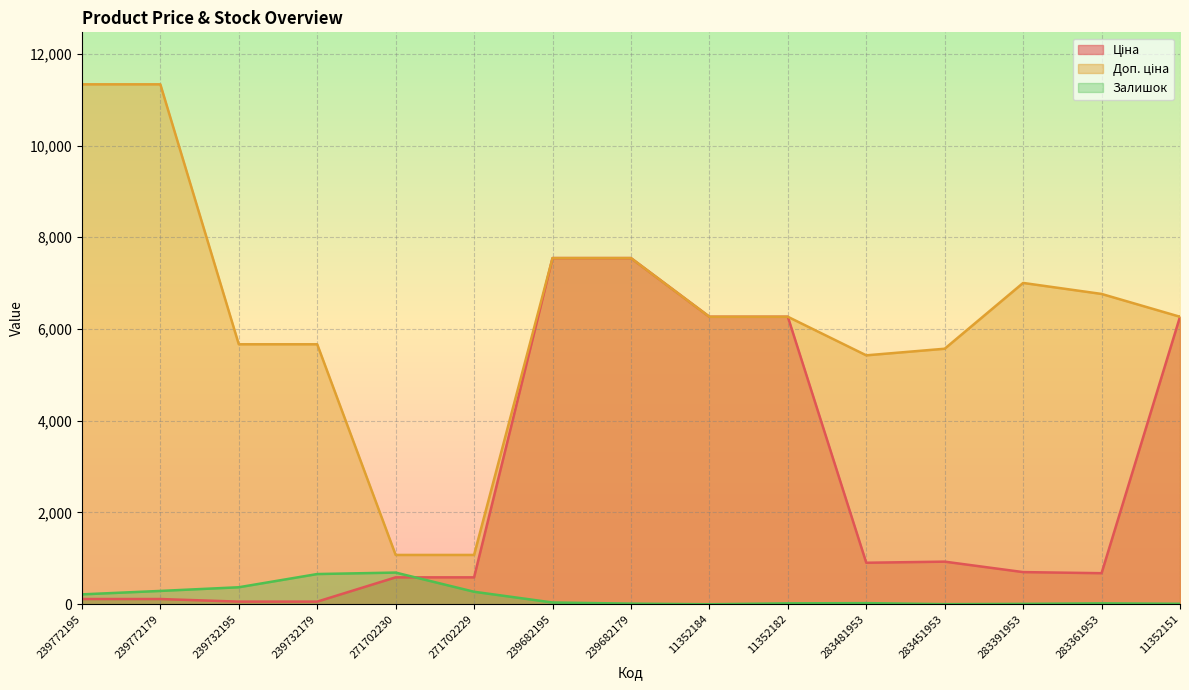

Is it true that Залишок equals 8.0 at 283391953?

True